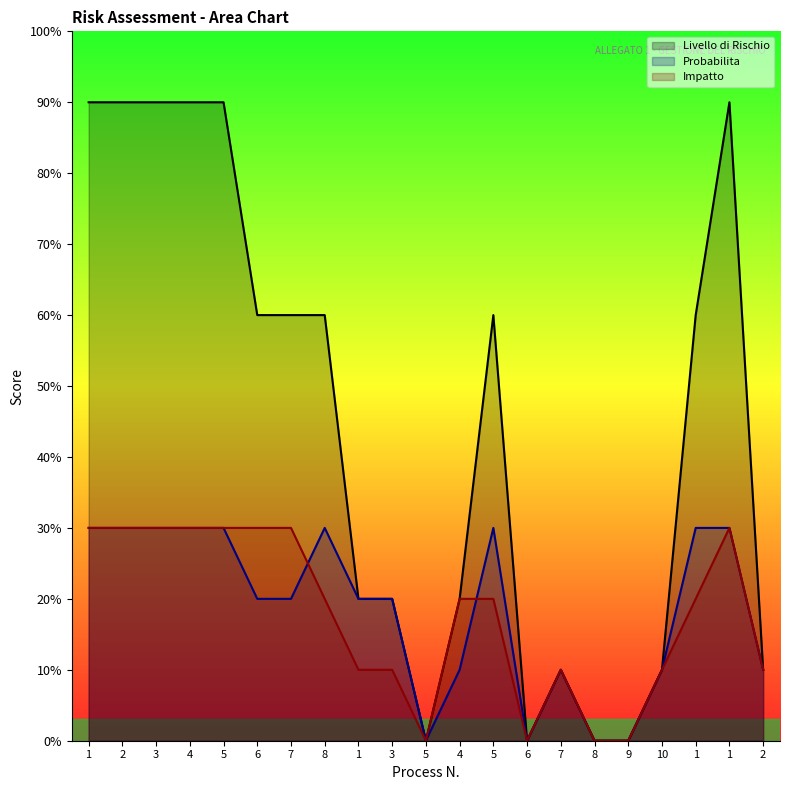

The value of Livello di Rischio at 2 is 1. True or false?

True